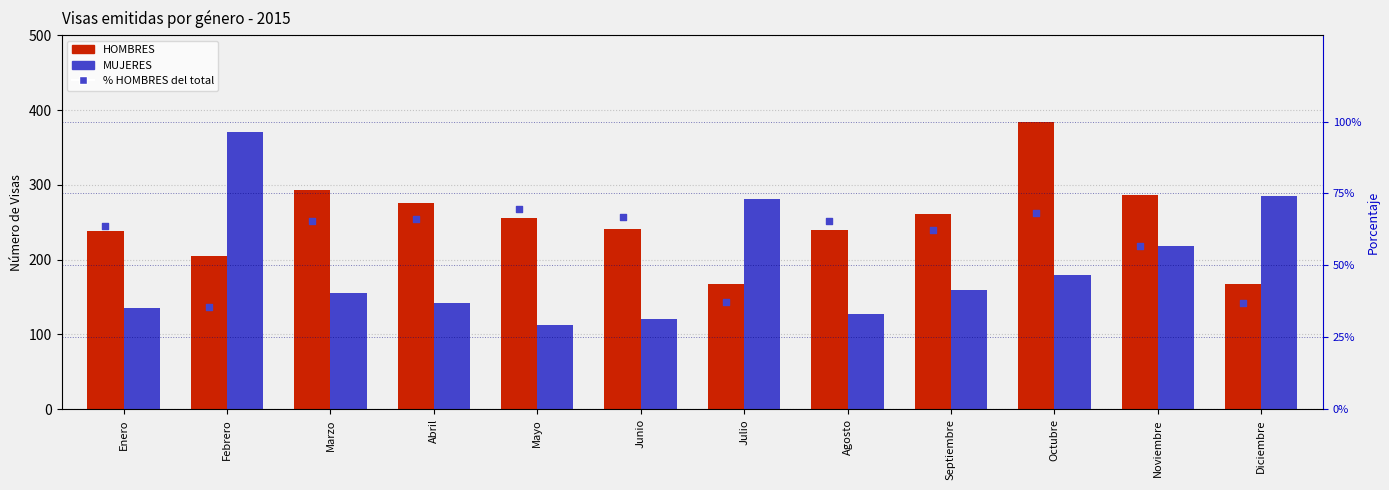

At how many categories does at least one series exceed 231?

12